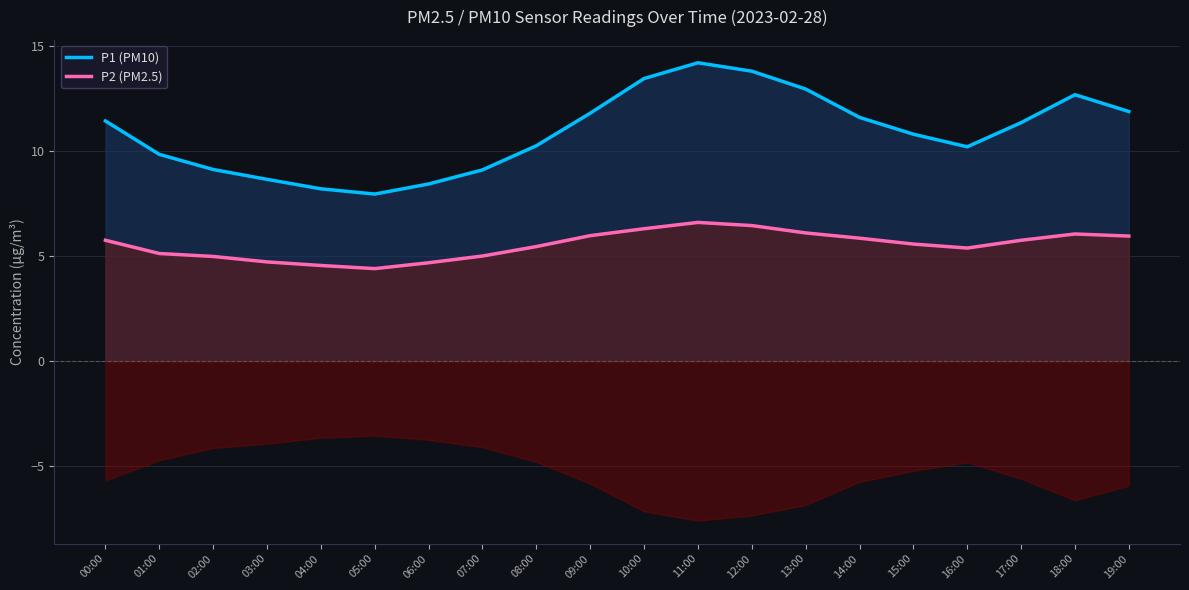

What is the value of the P1 (PM10) point at the 6th from the left?

8.0